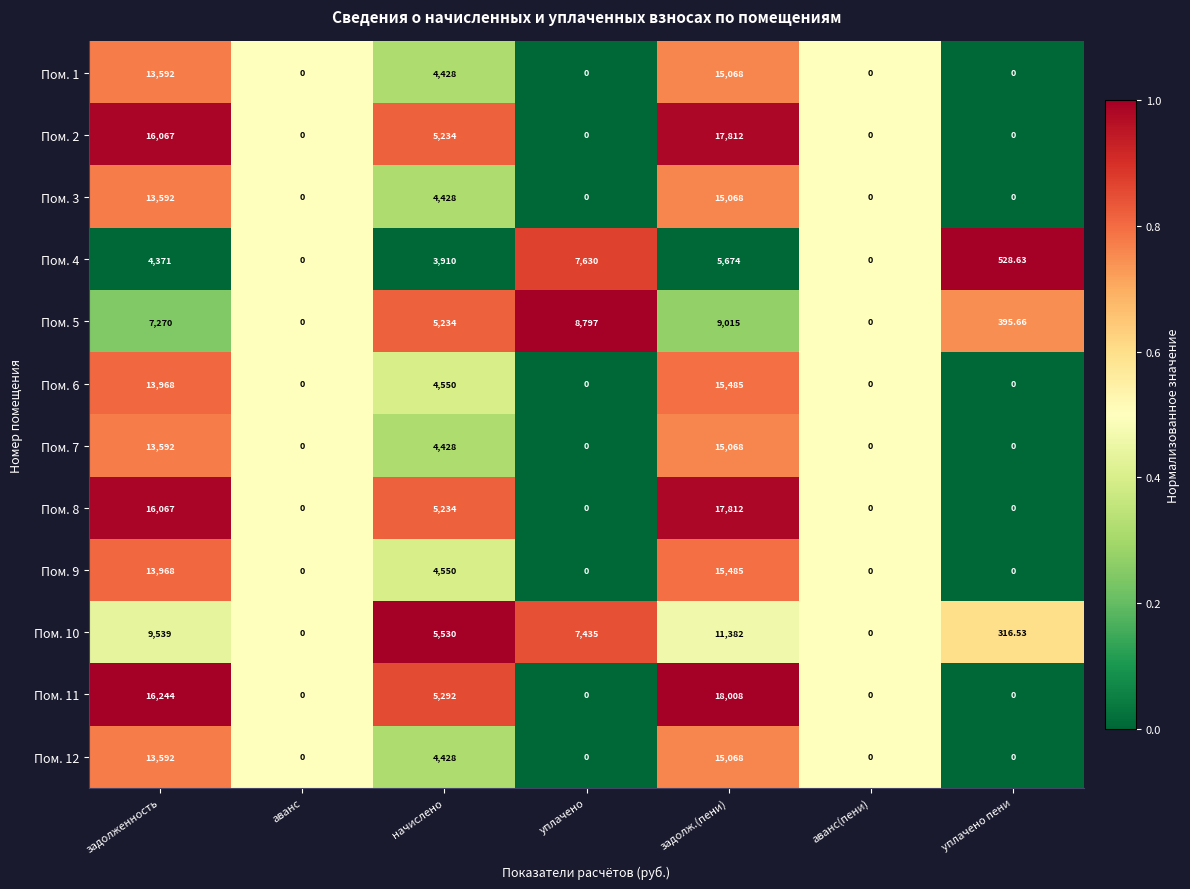

Which category has the highest value across all series?

задолж.(пени)